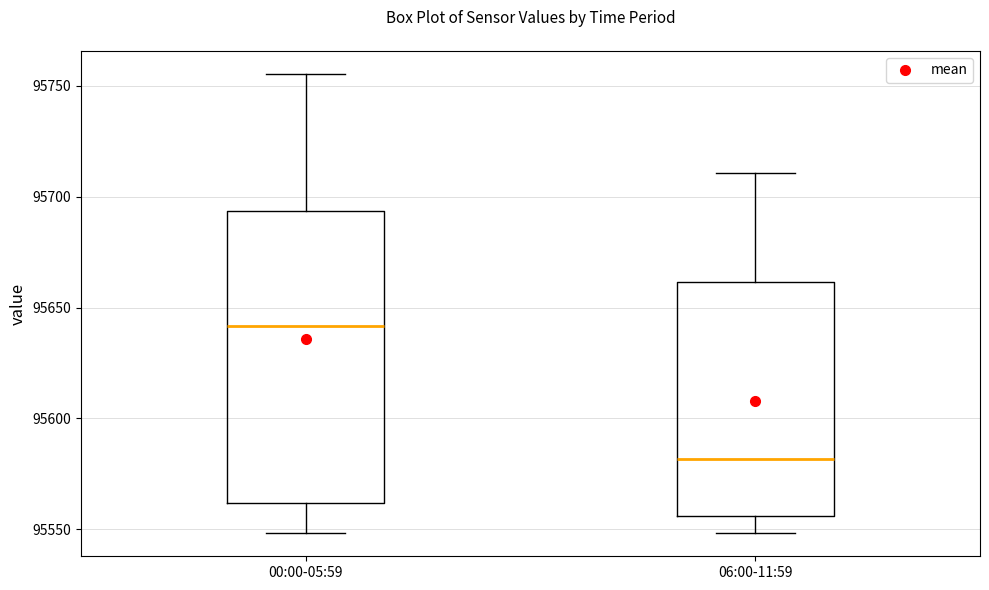

Reading left to right, transcribe this box plot: for each box, give where its median line is, the range the box spans, and where its two whiskers end, as read against the y-axis. The values are not printed on the chart, so give them approximately, as read against the axis.

00:00-05:59: median 95640, box 95560 to 95695, whiskers 95550 to 95755
06:00-11:59: median 95580, box 95555 to 95660, whiskers 95550 to 95710